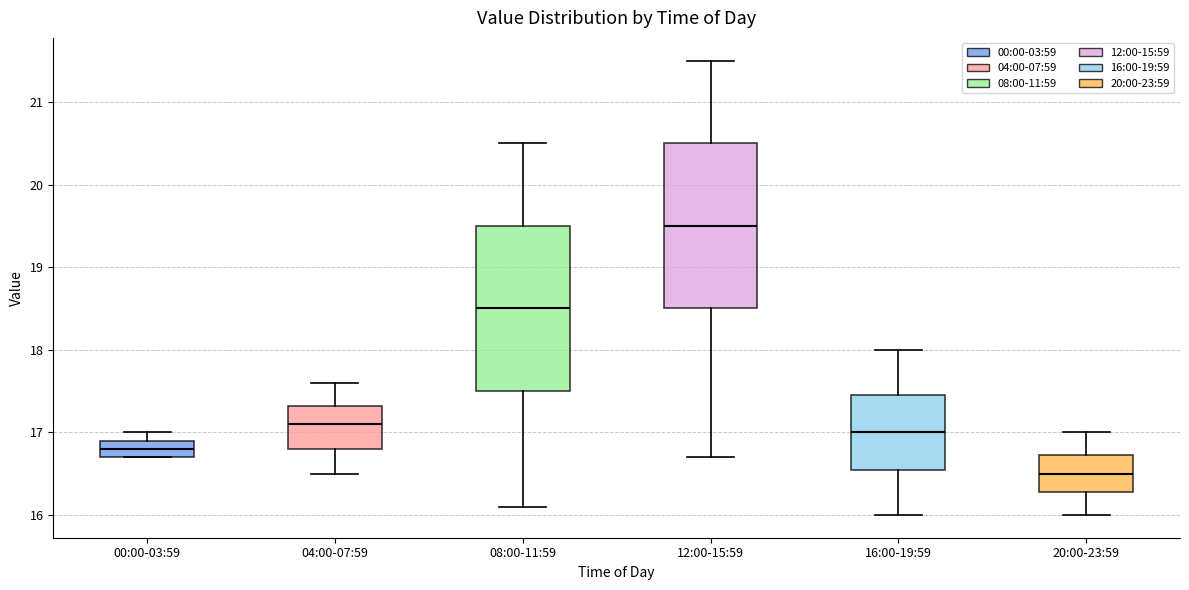

Where does the lower whisker of the box for 16:00-19:59 end on the y-axis? The values are not printed on the chart, so give them approximately, as read against the axis.

16.0